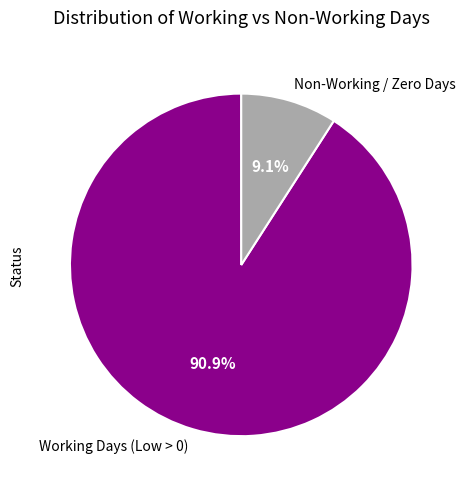

Is there a majority slice in this chart?

Yes